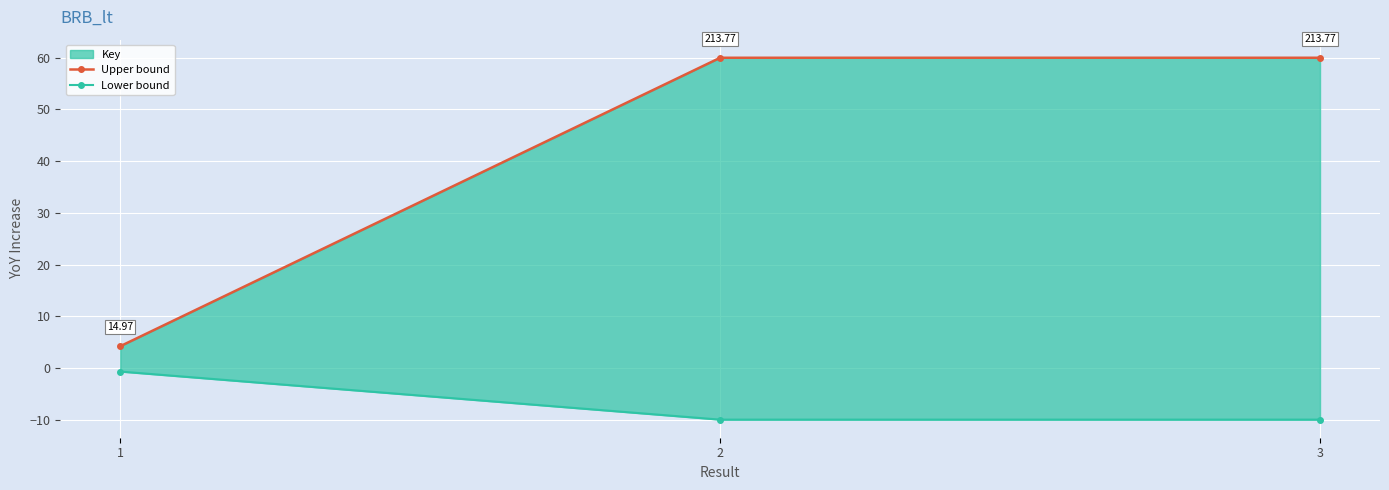

How many values in the Lower bound series are below -9?

2